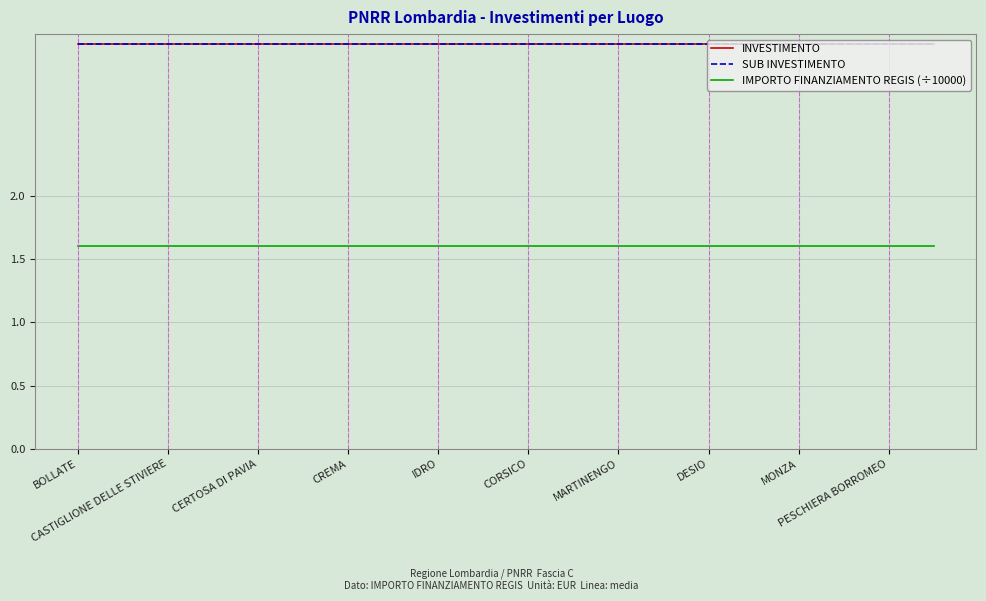

Does the chart display data point markers on the line(s)?

No